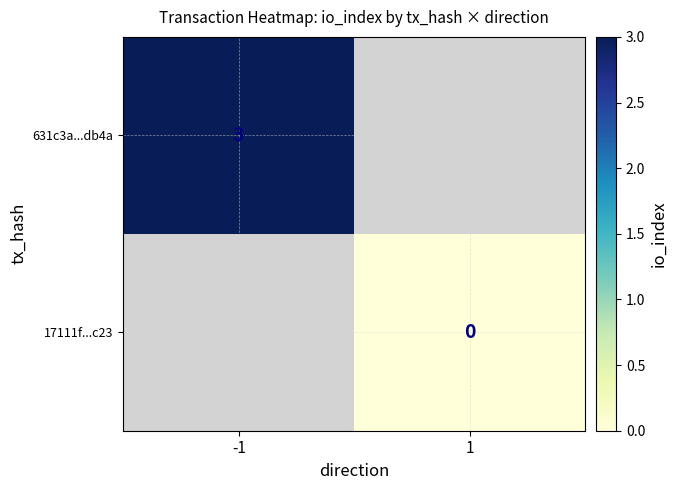

What is the maximum value shown in the chart?

3.0